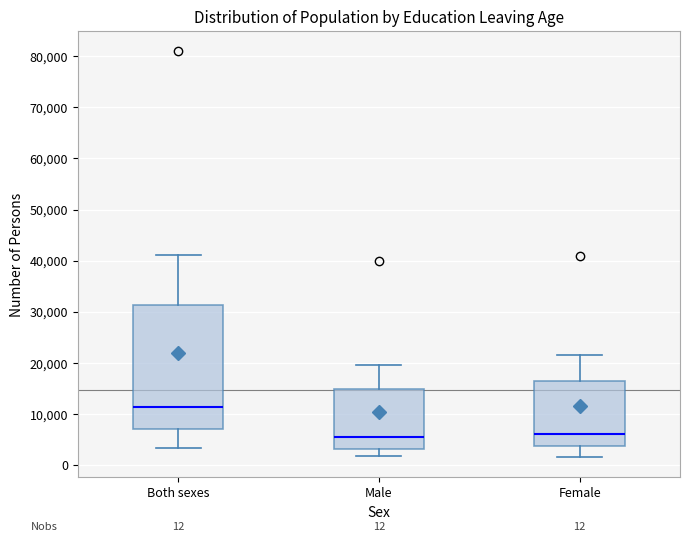

Which box is the tallest, from its lower edge to its upper edge?

Both sexes